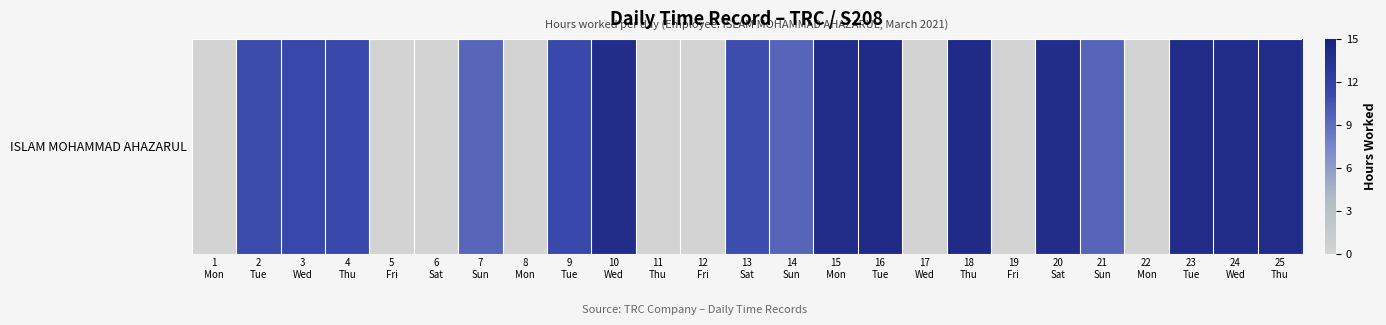

True or false: the data shows 5.4 at 22
Mon.

False